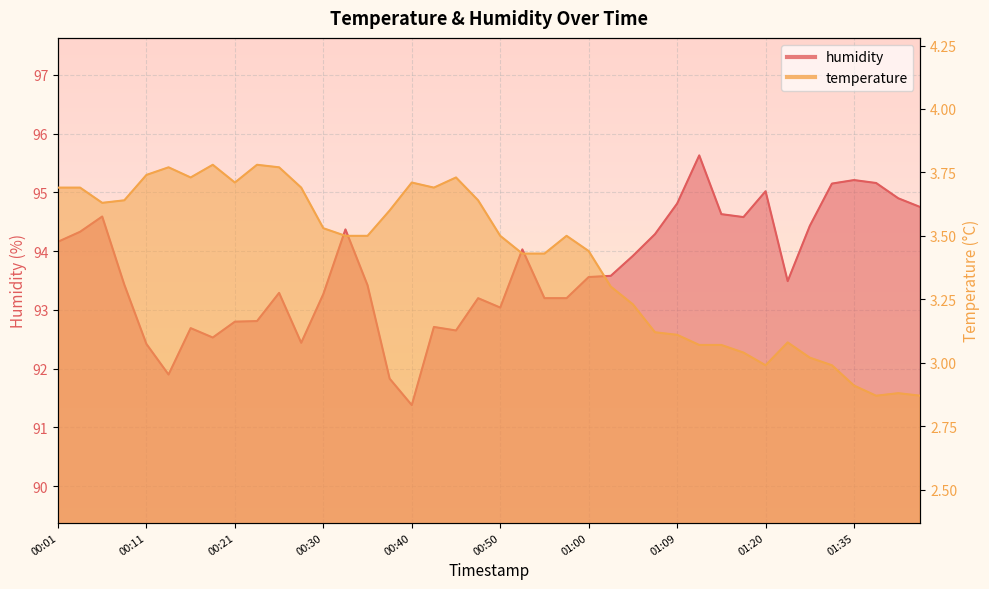

List the series in order of their overall mean, lowest first.

temperature, humidity